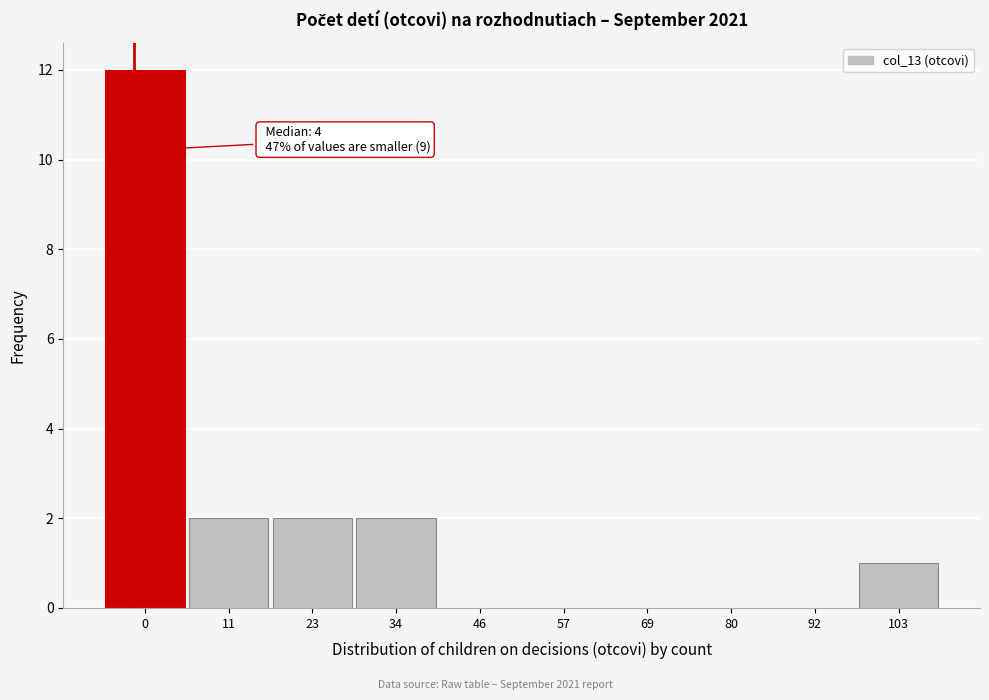

Reading right to left, list all the values displayed in this chart.

103=1	92=0	80=0	69=0	57=0	46=0	34=2	23=2	11=2	0=12